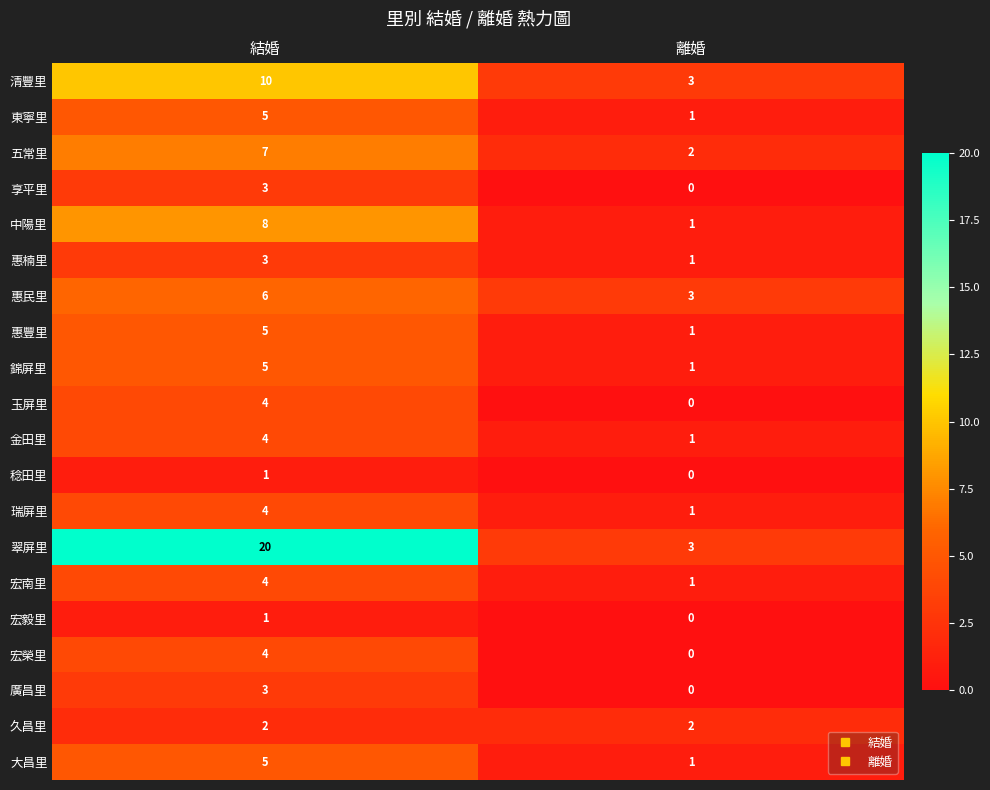

How many categories are shown in the chart?

2